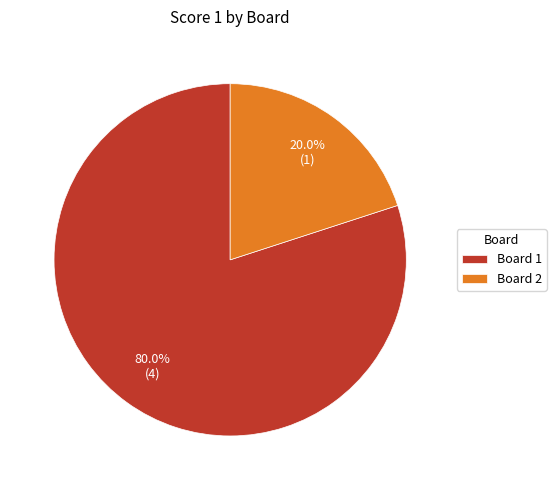

Rank the categories by value from highest to lowest.

Board 1, Board 2